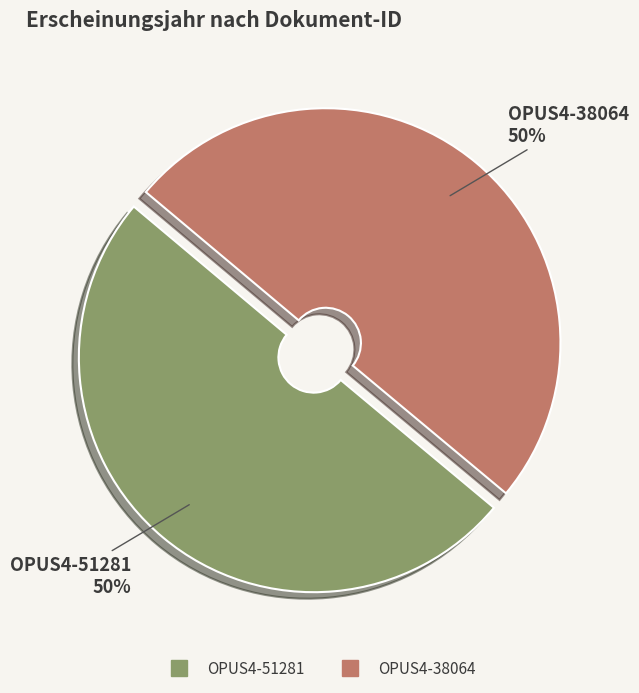

The OPUS4-38064 slice represents 50% of the pie. True or false?

True